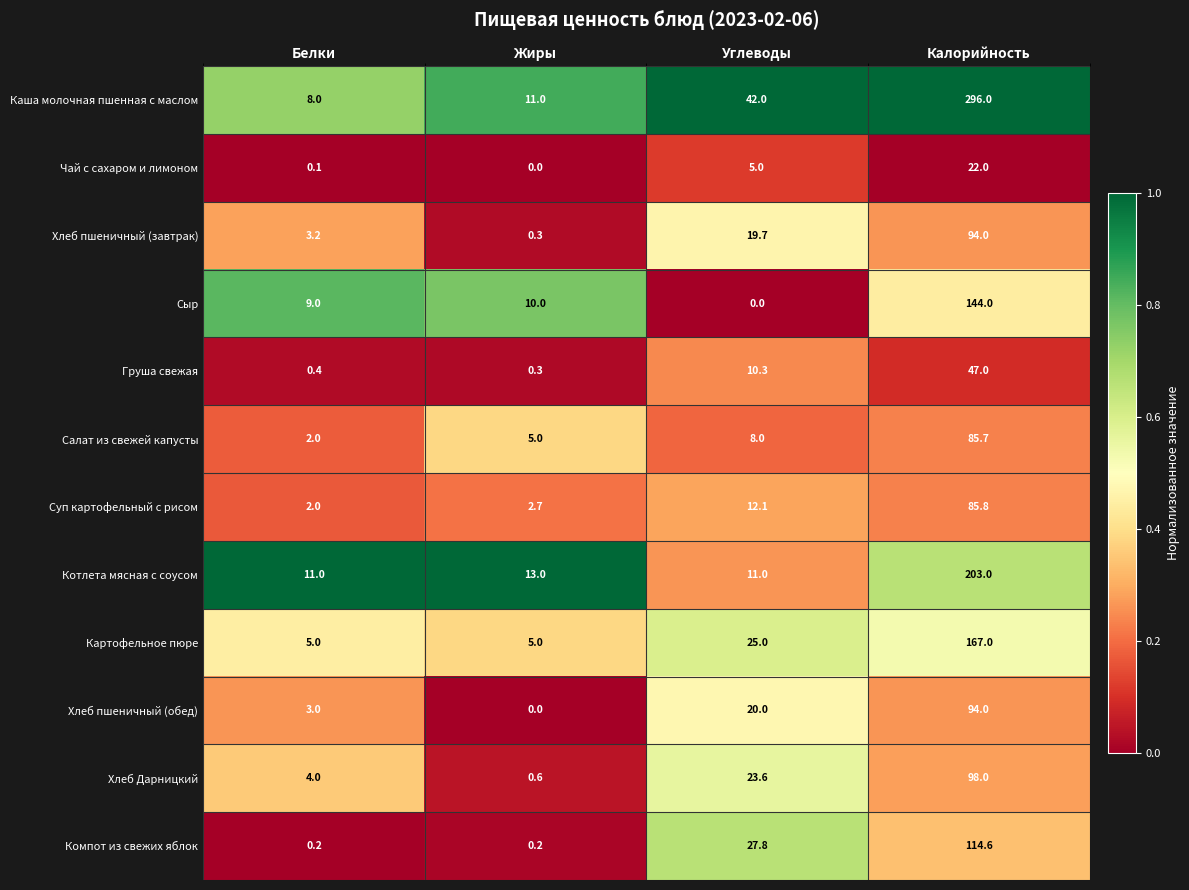

The value of Хлеб Дарницкий at Калорийность is 36.2. True or false?

False